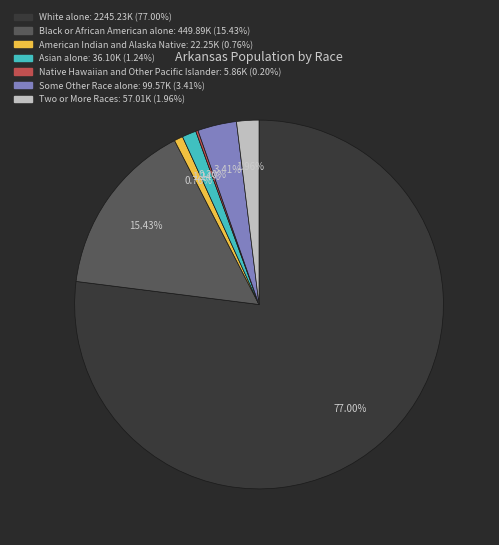

What percentage do Asian alone and Black or African American alone together represent?

16.7%